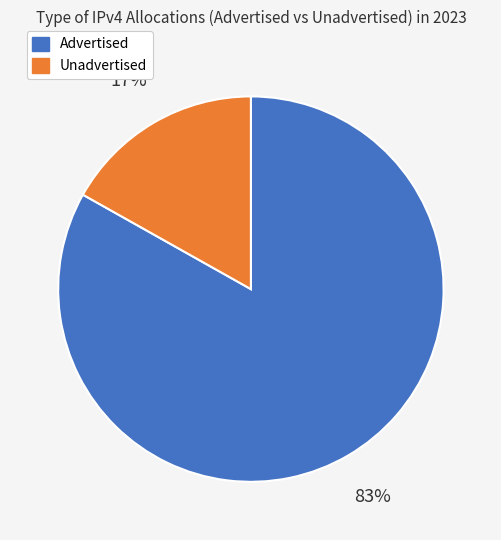

Which has a higher value, Advertised or Unadvertised?

Advertised